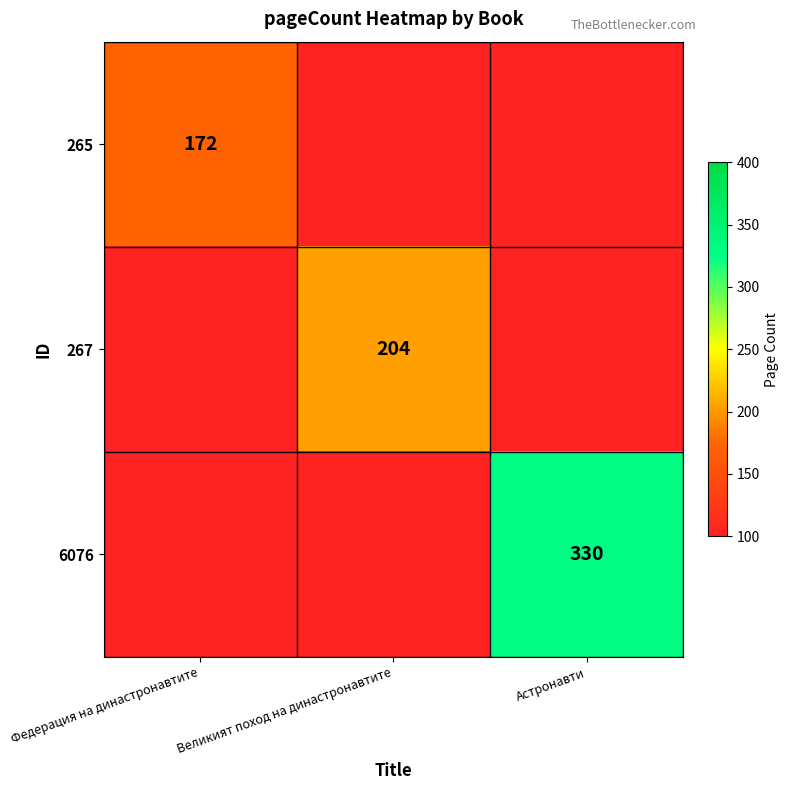

The 267 series shows 344 at Великият поход на династронавтите. True or false?

False